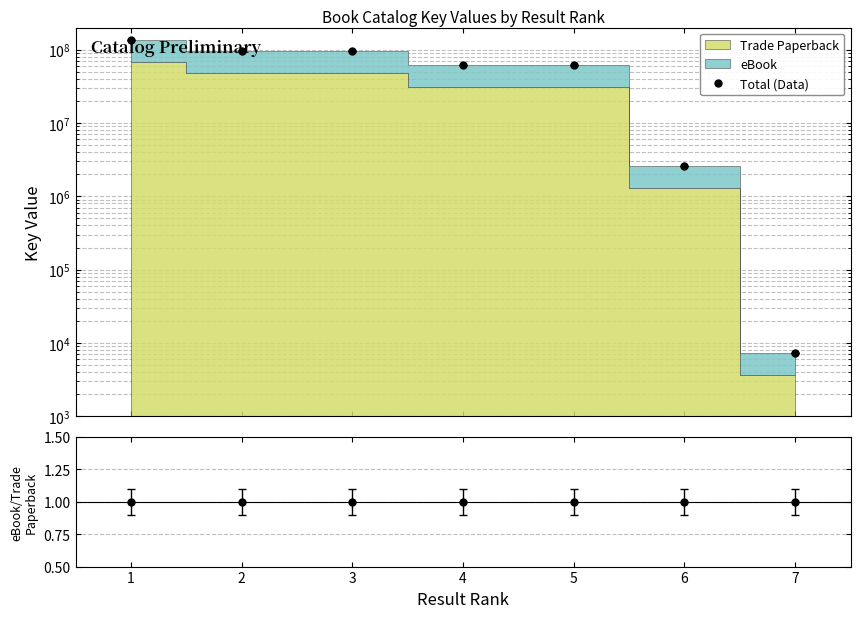

Rank the categories by value from lowest to highest.

7, 6, 4, 5, 2, 3, 1